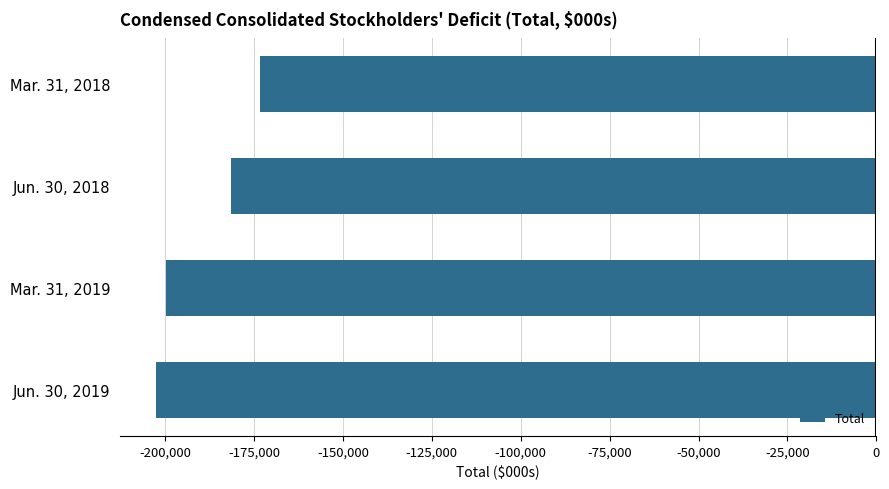

Reading bottom to top, list all the values displayed in this chart.

Jun. 30, 2019=-202516	Mar. 31, 2019=-199780	Jun. 30, 2018=-181415	Mar. 31, 2018=-173470